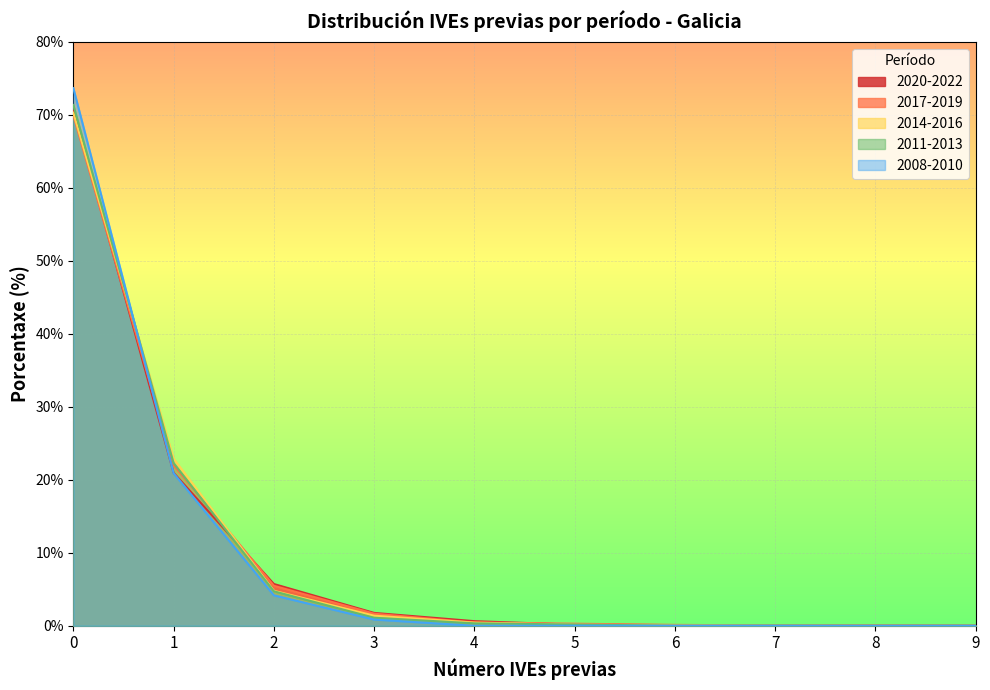

List the series in order of their peak value, lowest first.

2017-2019, 2014-2016, 2020-2022, 2011-2013, 2008-2010